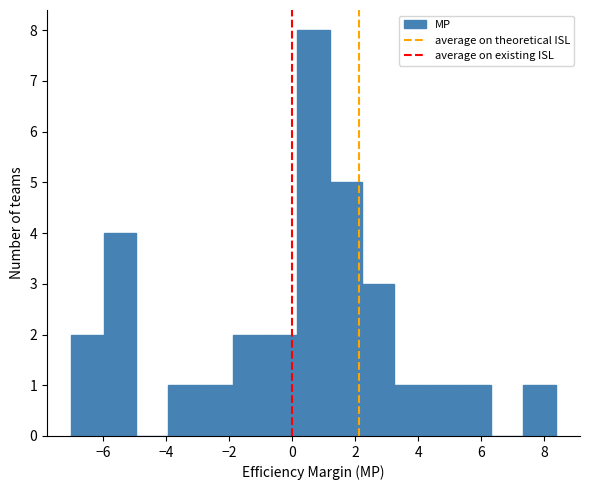

Reading left to right, list every bar in this chart as the range it spans on the x-axis followed by its height. Neither the bar edges nor the heights are printed on the chart, so give them approximately, as read against the axes.

-7.0 to -6.0: 2
-6.0 to -5.0: 4
-5.0 to -4.0: 0
-4.0 to -3.0: 1
-3.0 to -1.8: 1
-1.8 to -0.8: 2
-0.8 to 0.2: 2
0.2 to 1.2: 8
1.2 to 2.2: 5
2.2 to 3.2: 3
3.2 to 4.2: 1
4.2 to 5.2: 1
5.2 to 6.4: 1
6.4 to 7.4: 0
7.4 to 8.4: 1